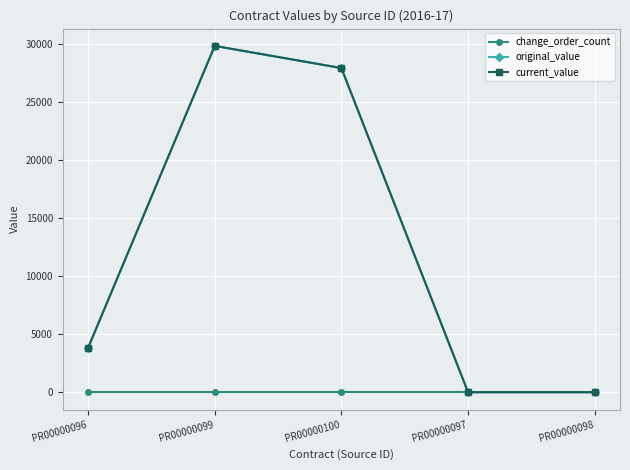

Does the chart have visible grid lines?

Yes